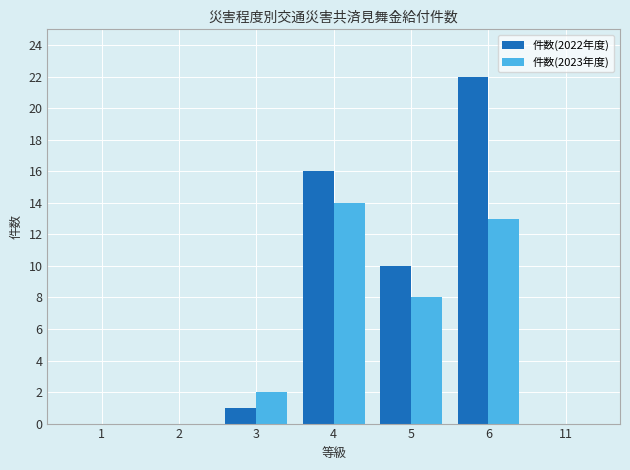

Reading left to right, transcribe all the data shown in this chart.

件数(2022年度): 1=0	2=0	3=1	4=16	5=10	6=22	11=0
件数(2023年度): 1=0	2=0	3=2	4=14	5=8	6=13	11=0